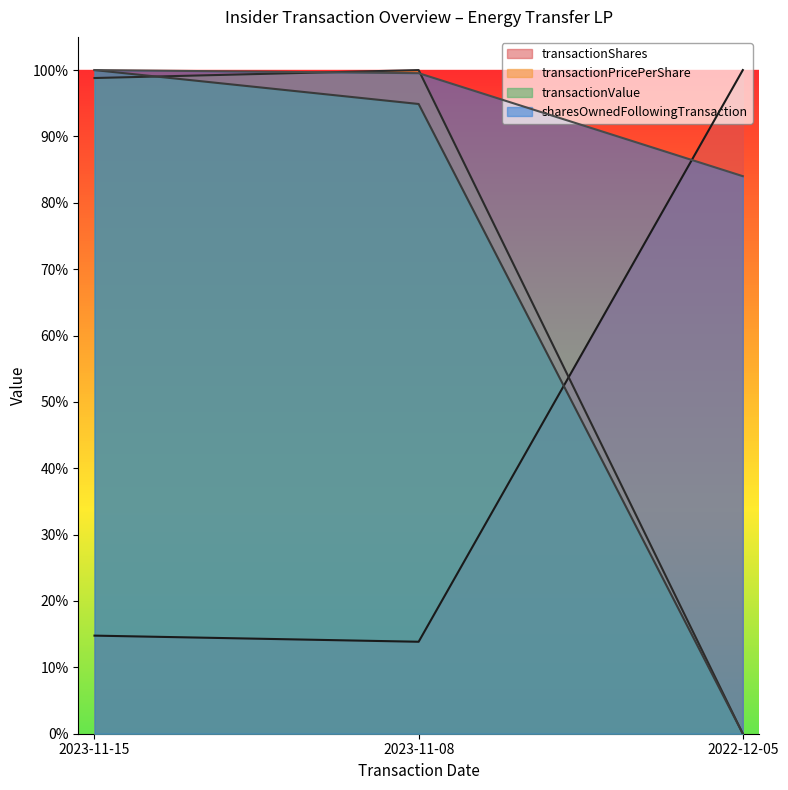

Which series has the largest total across all categories?

sharesOwnedFollowingTransaction